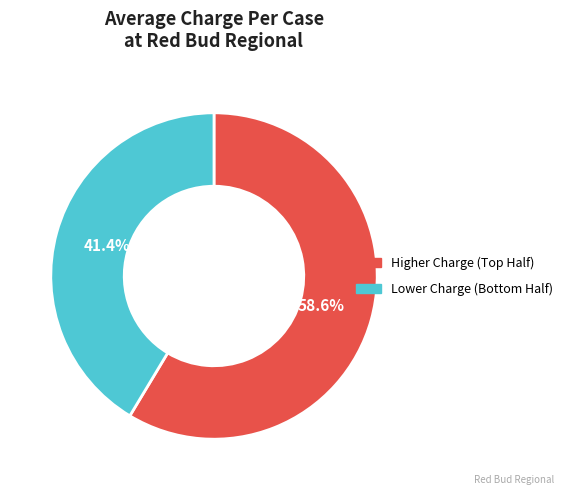

Is there a majority slice in this chart?

Yes